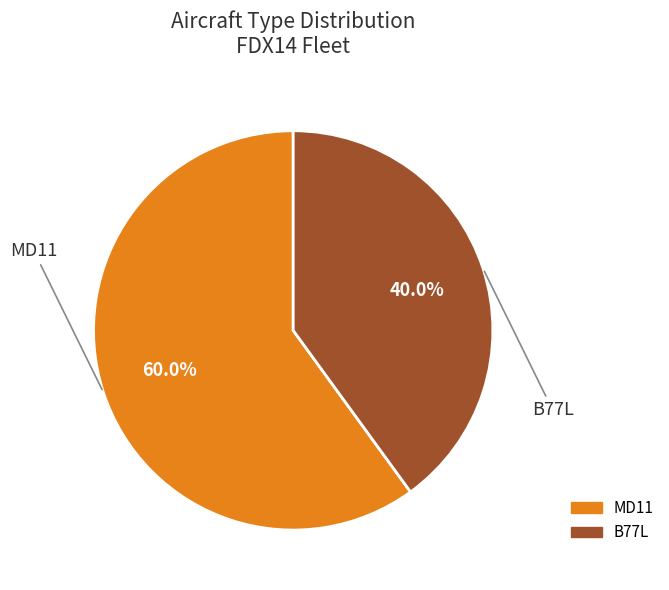

To the nearest percent, what portion does MD11 represent?

60%